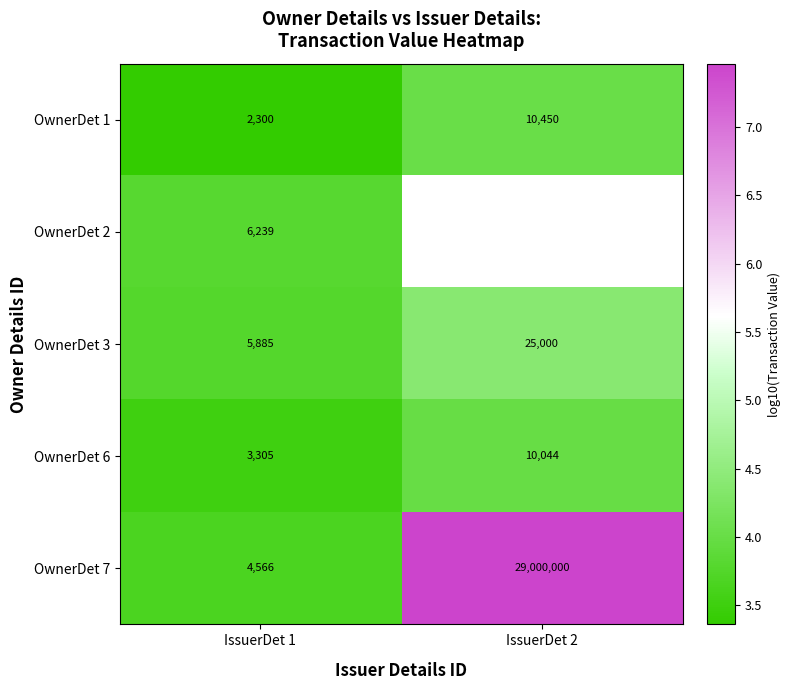

Is the value of OwnerDet 3 at IssuerDet 2 greater than the value of OwnerDet 1 at IssuerDet 1?

Yes